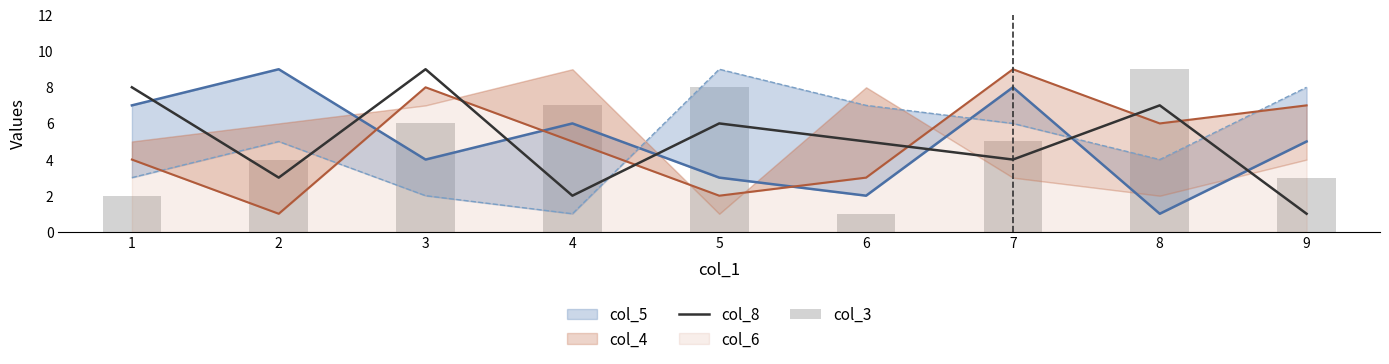

How many values in the col_8 series are below 5?

4